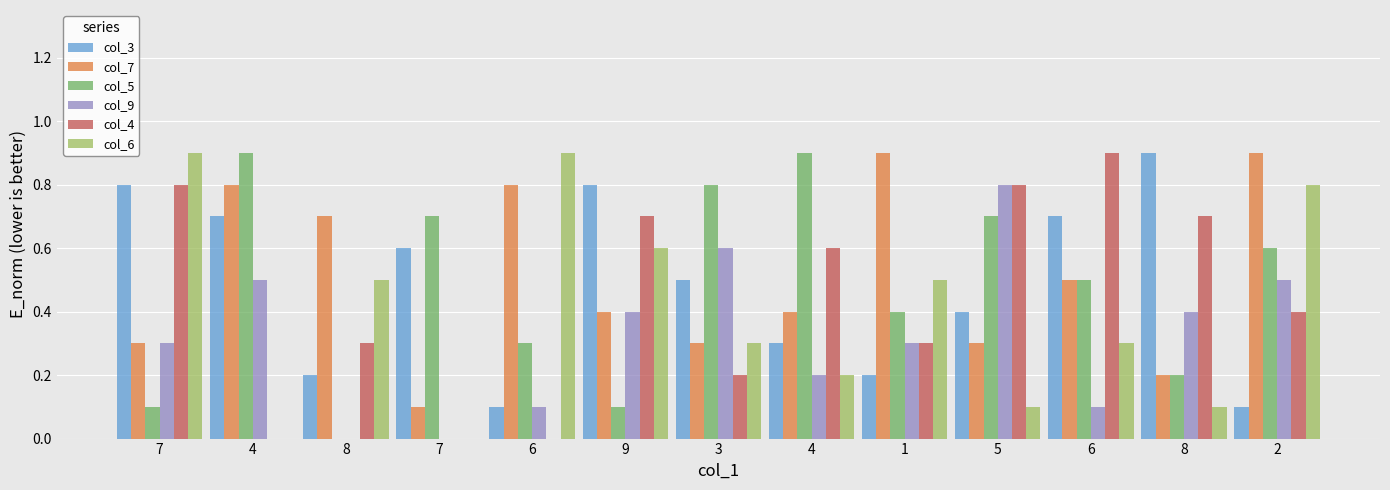

Which series has the largest total across all categories?

col_7